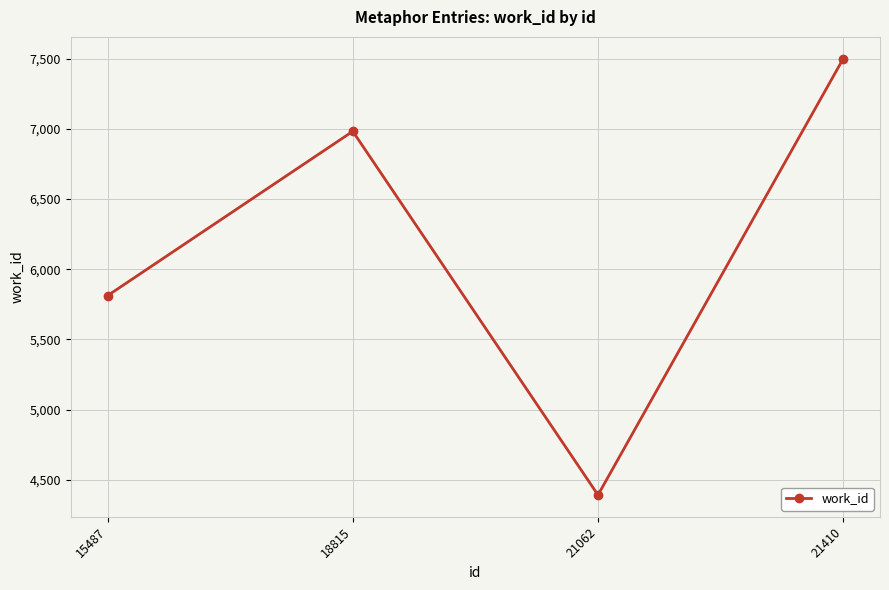

Is it true that the value at 15487 is 5812?

True